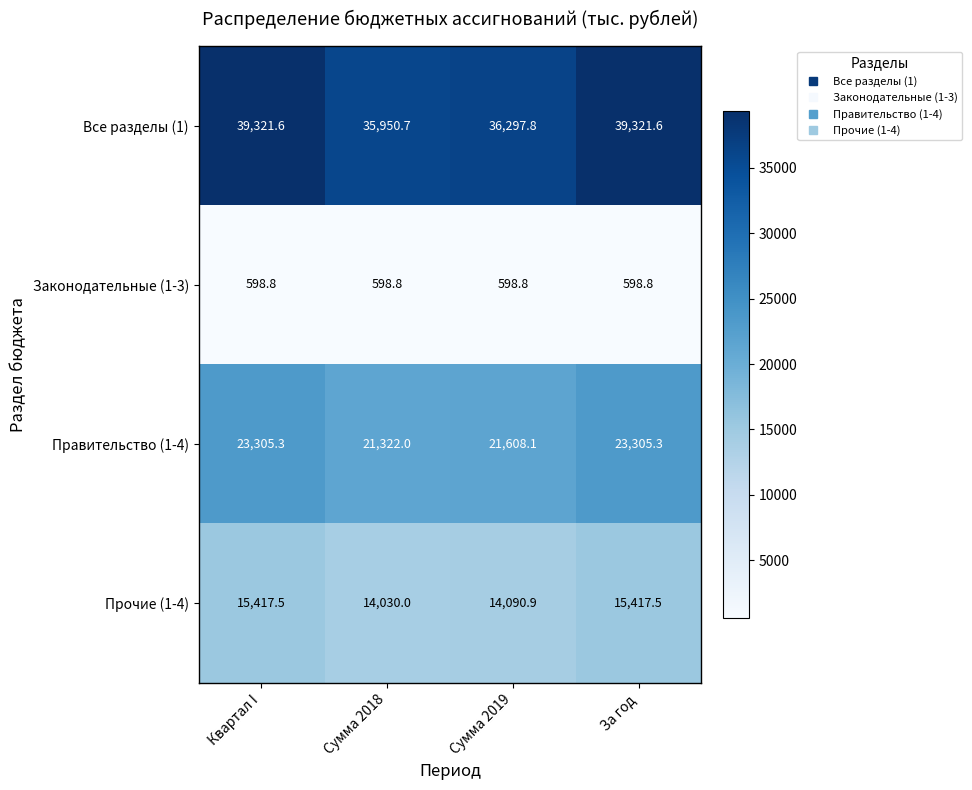

Which series has the widest spread of values?

Все разделы (1)